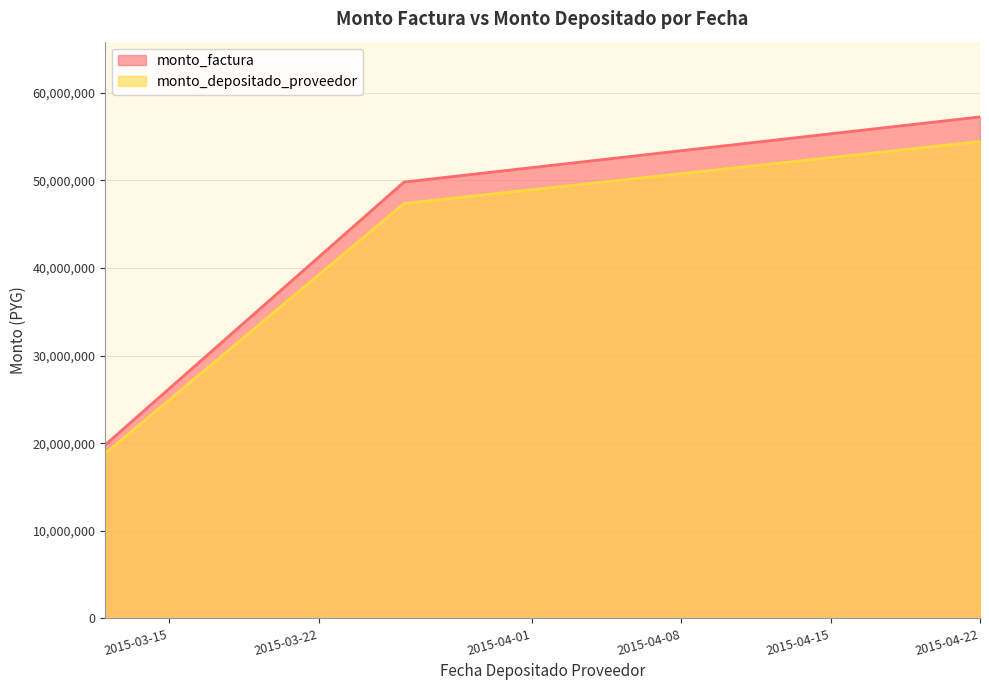

What is the sum of all monto_depositado_proveedor values?

120627516